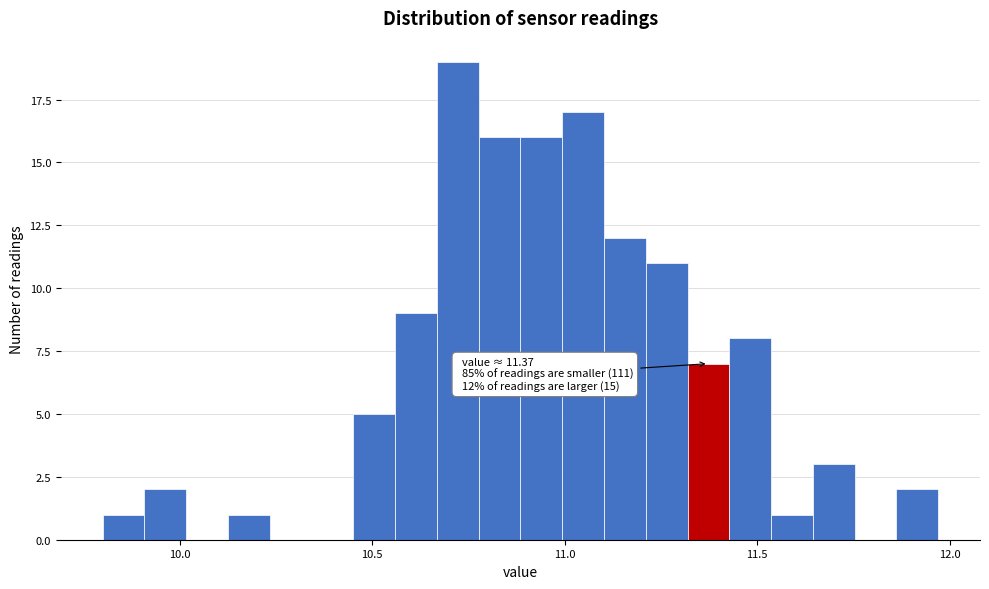

Around what value on the x-axis is the tallest bar? Give the approximate position of its centre, as read against the axis.

10.70